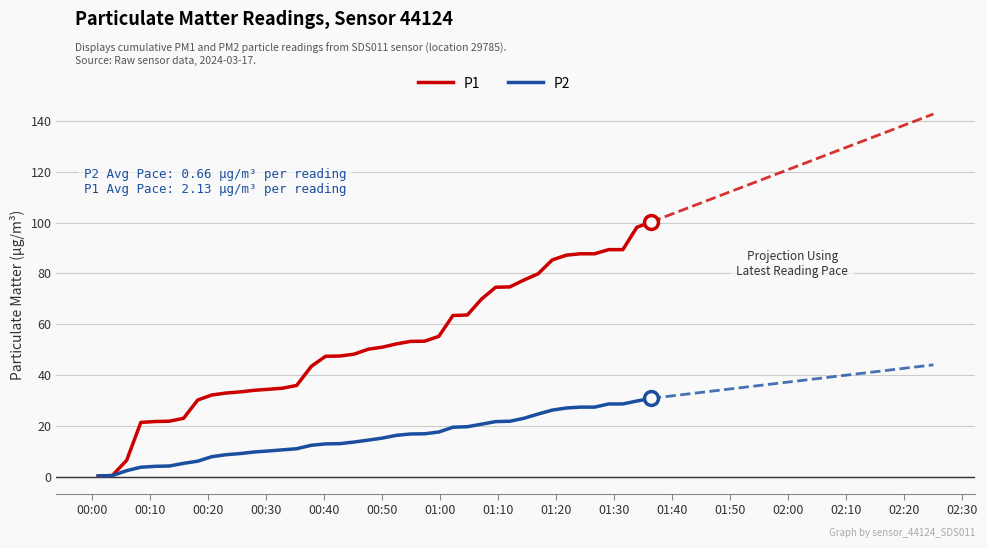

What is the highest value of the P1 series?

100.2